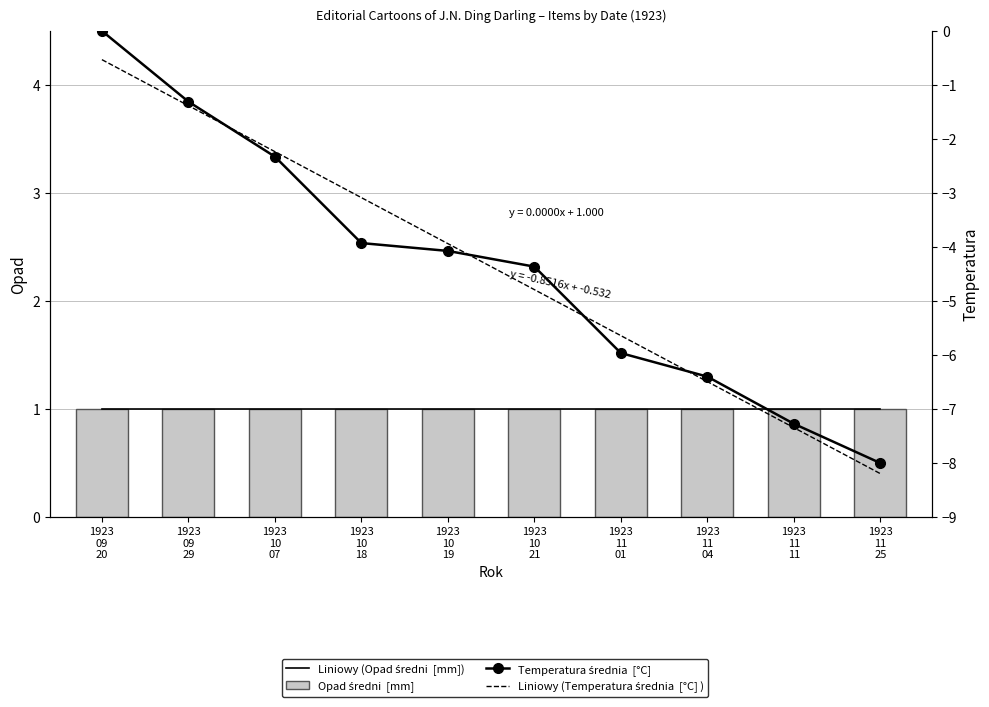

Rank the categories by value from highest to lowest.

1923 09 20, 1923 09 29, 1923 10 07, 1923 10 18, 1923 10 19, 1923 10 21, 1923 11 01, 1923 11 04, 1923 11 11, 1923 11 25